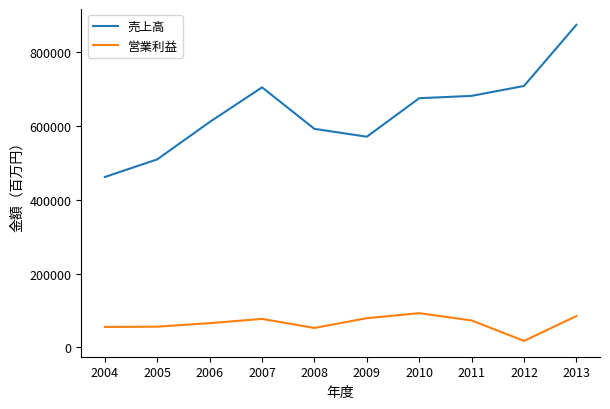

List the series in order of their peak value, highest first.

売上高, 営業利益